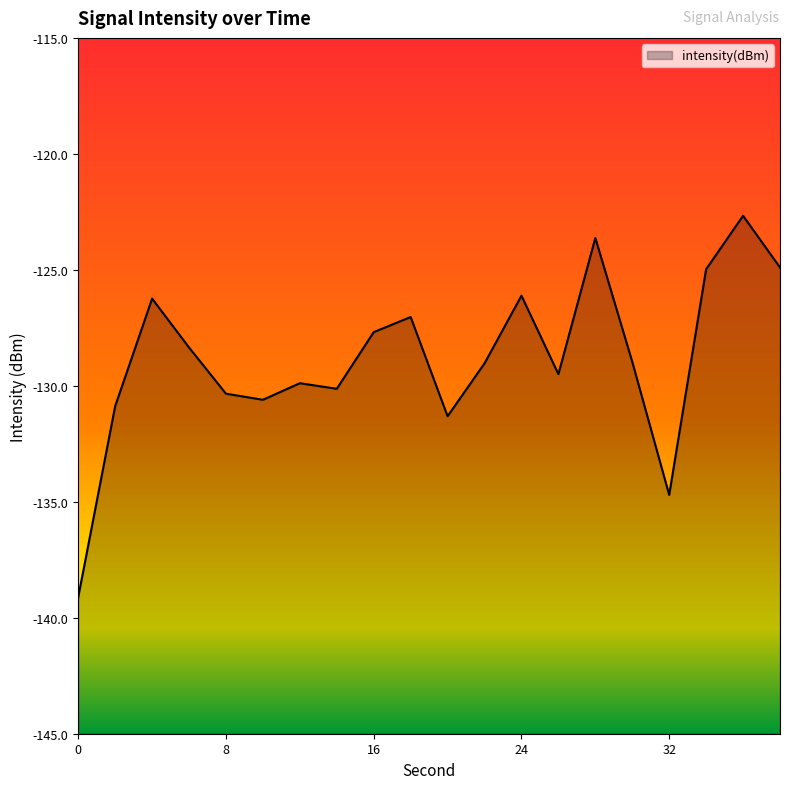

What is the smallest value displayed?

-139.1